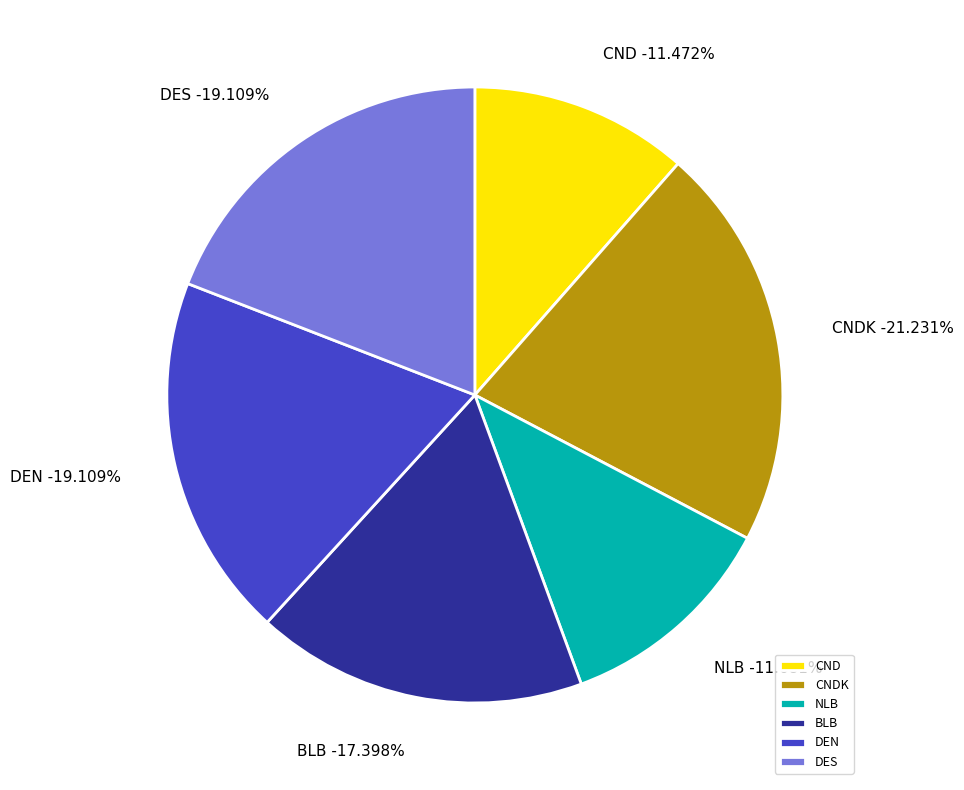

Combined, what portion of the pie is CNDK and DEN?

40.3%